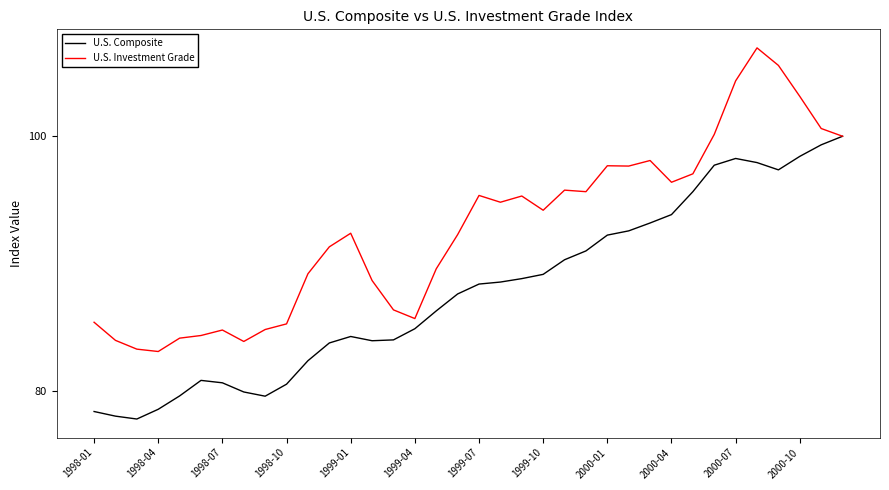

What is the highest value of the U.S. Investment Grade series?

106.9